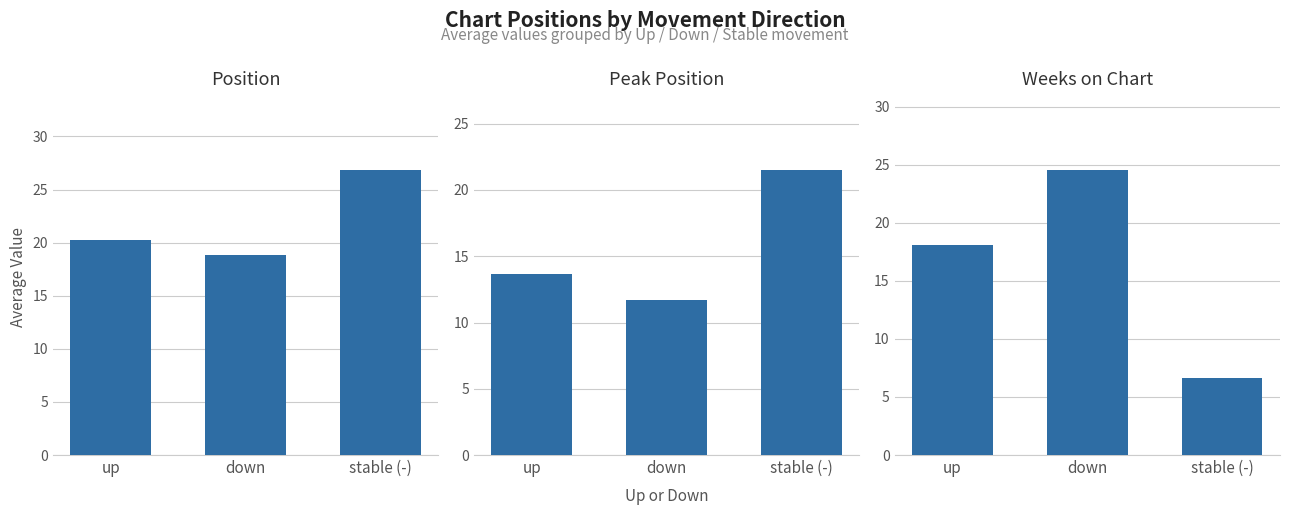

Between up and down, which is larger?

up